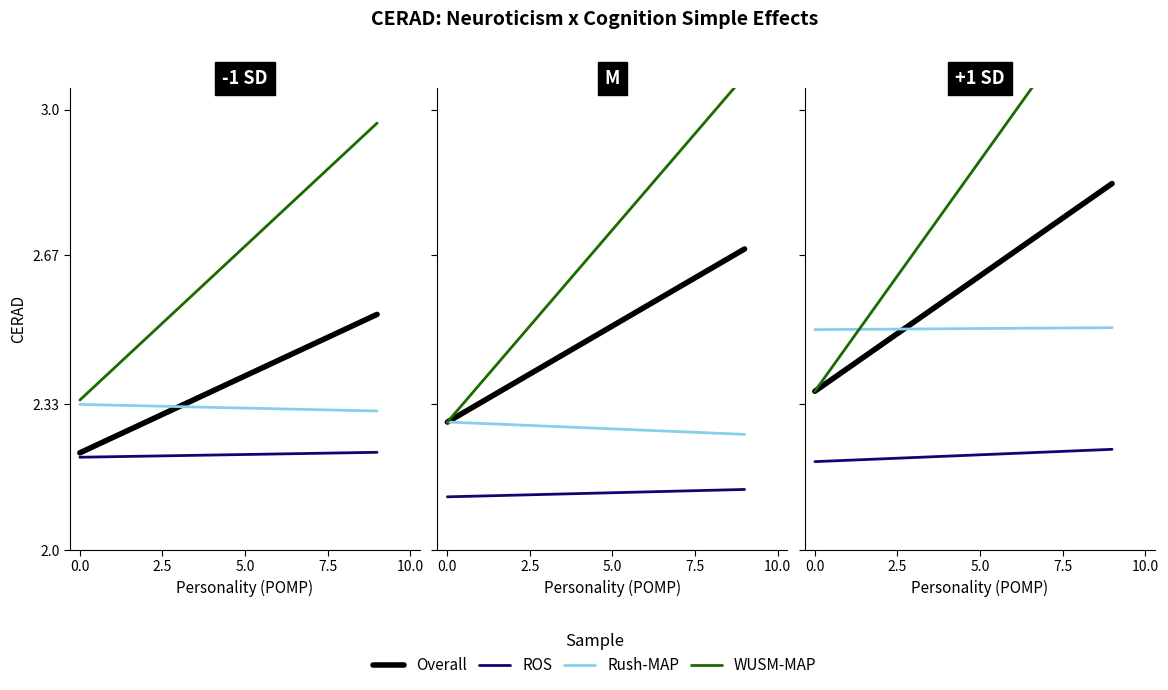

Which series has the largest total across all categories?

WUSM-MAP